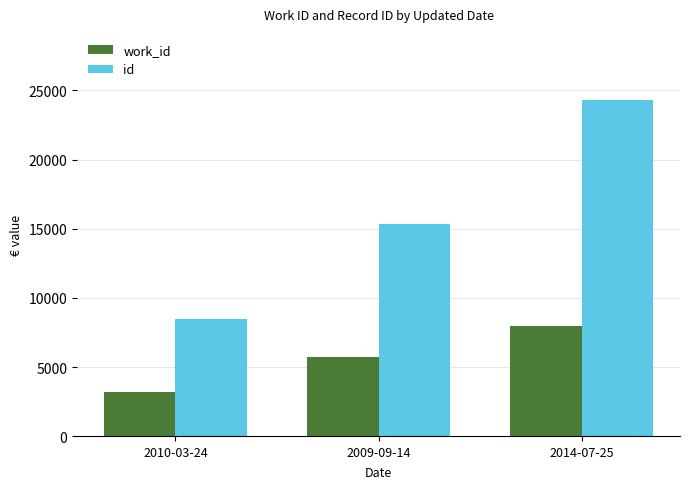

What is the spread (max minus min) of values at 2014-07-25?

16318